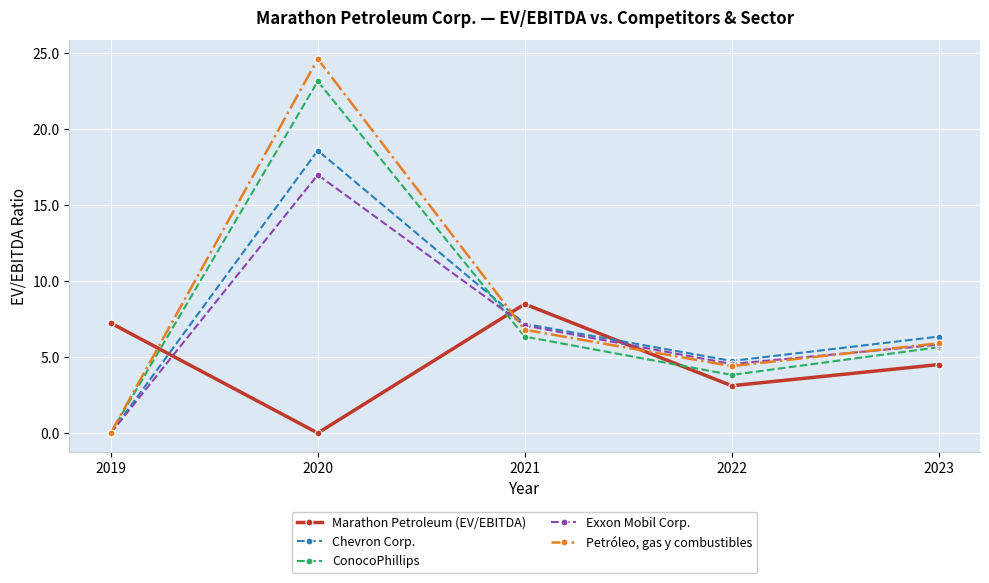

True or false: Petróleo, gas y combustibles has a value of 6.8 at 2021.

True